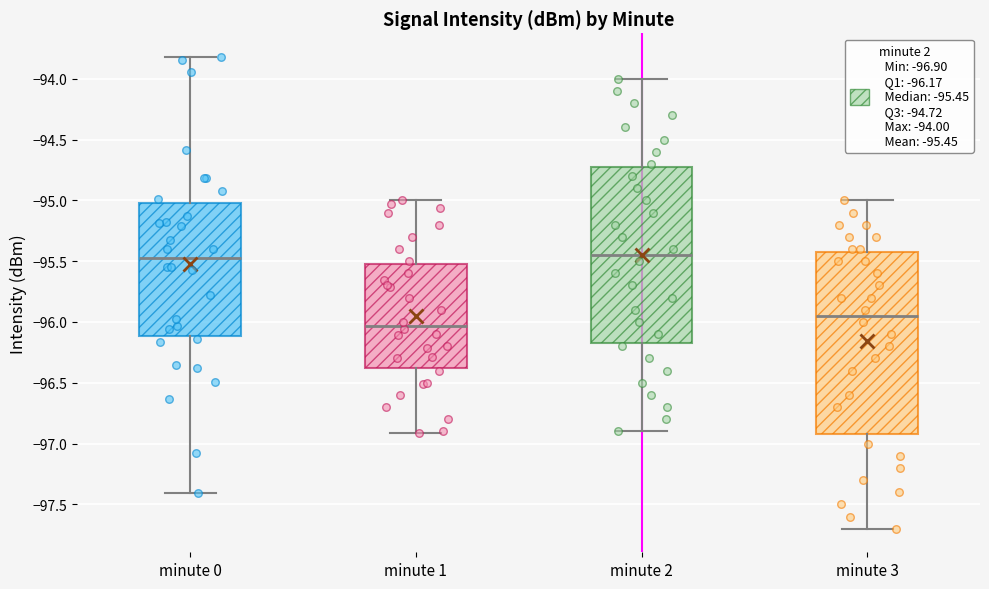

Which box's median line is the lowest?

minute 1